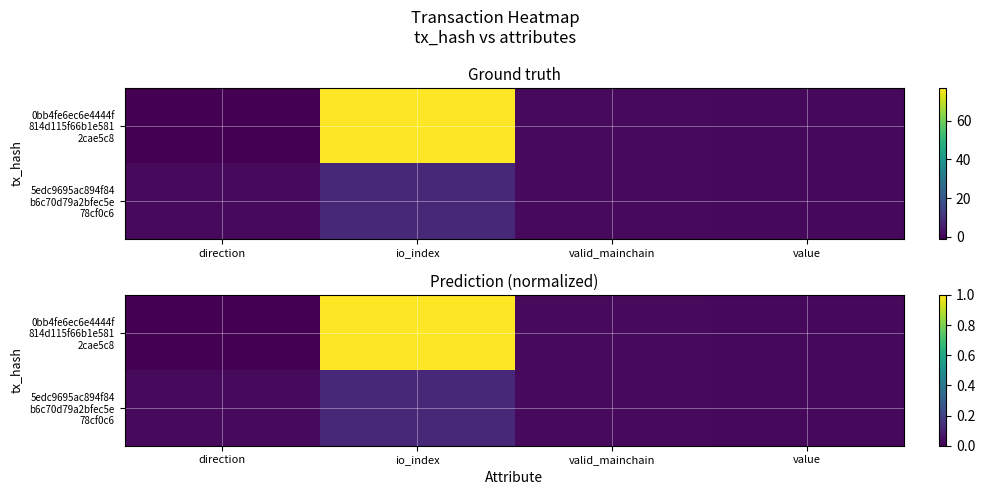

Rank the series by their maximum value, from lowest to highest.

5edc9695ac894f84 b6c70d79a2bfec5e 78cf0c6, 0bb4fe6ec6e4444f 814d115f66b1e581 2cae5c8